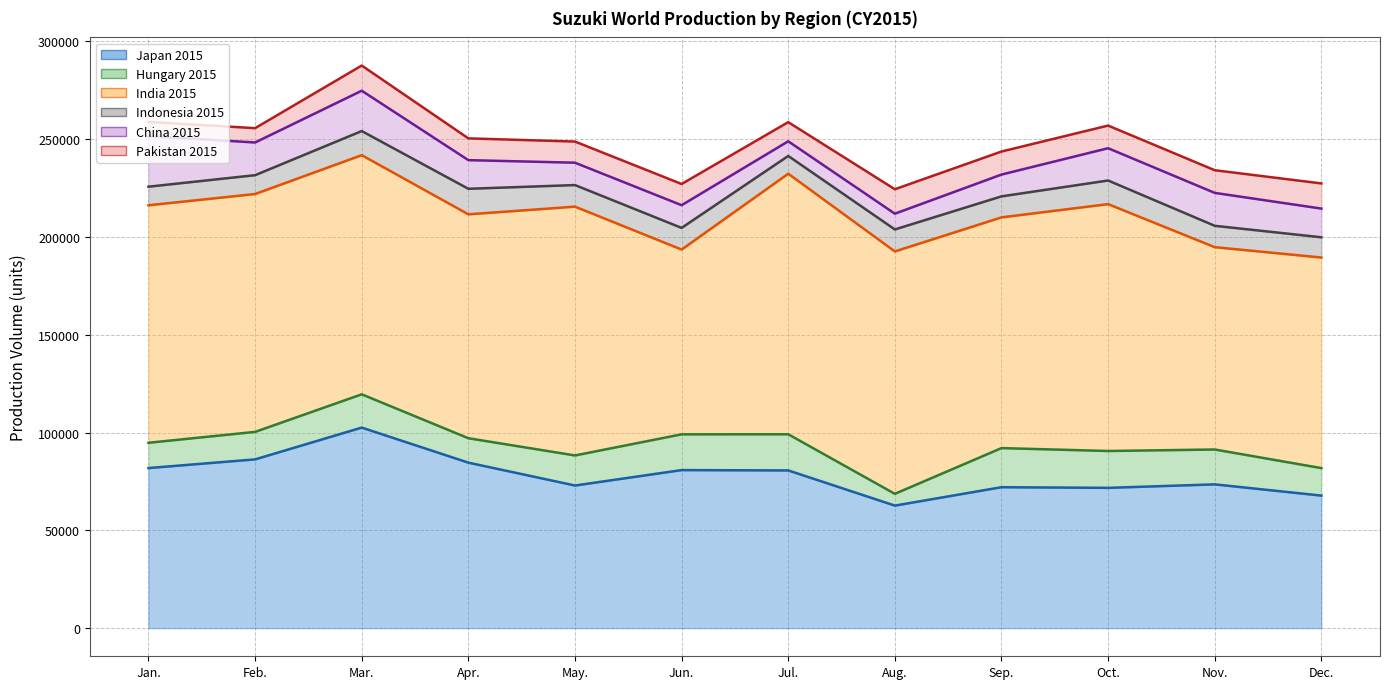

True or false: Hungary 2015 (line) and India 2015 (line) cross at least once.

False